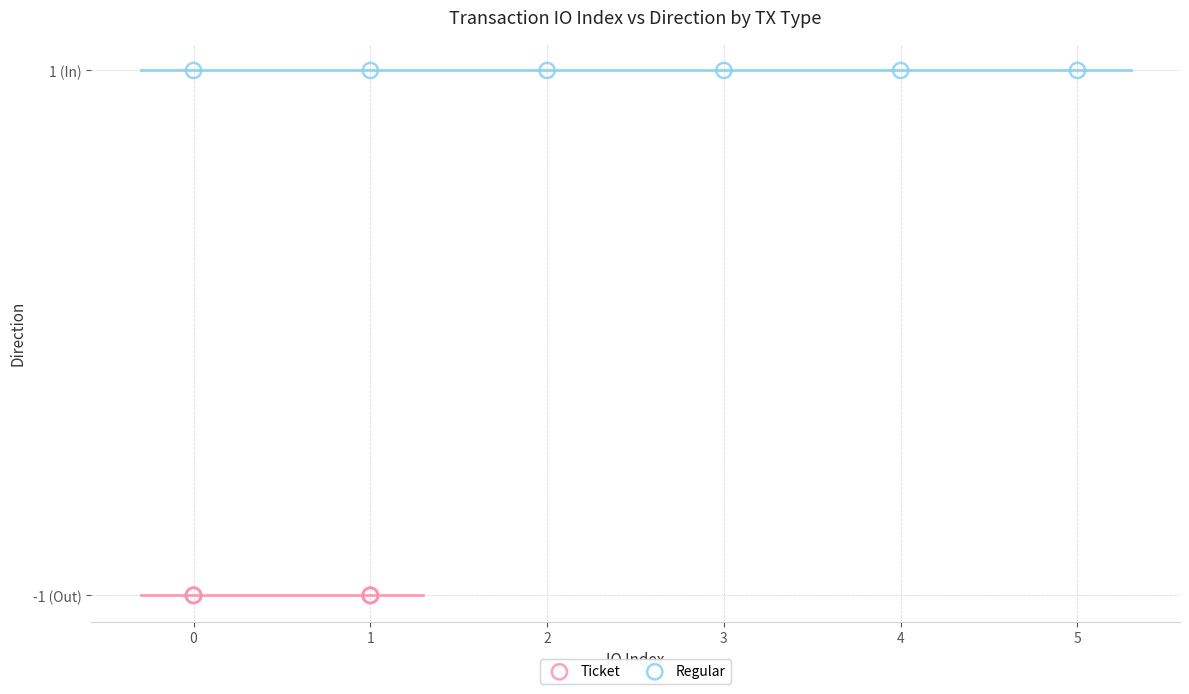

Which series reaches the maximum Y coordinate?

Regular